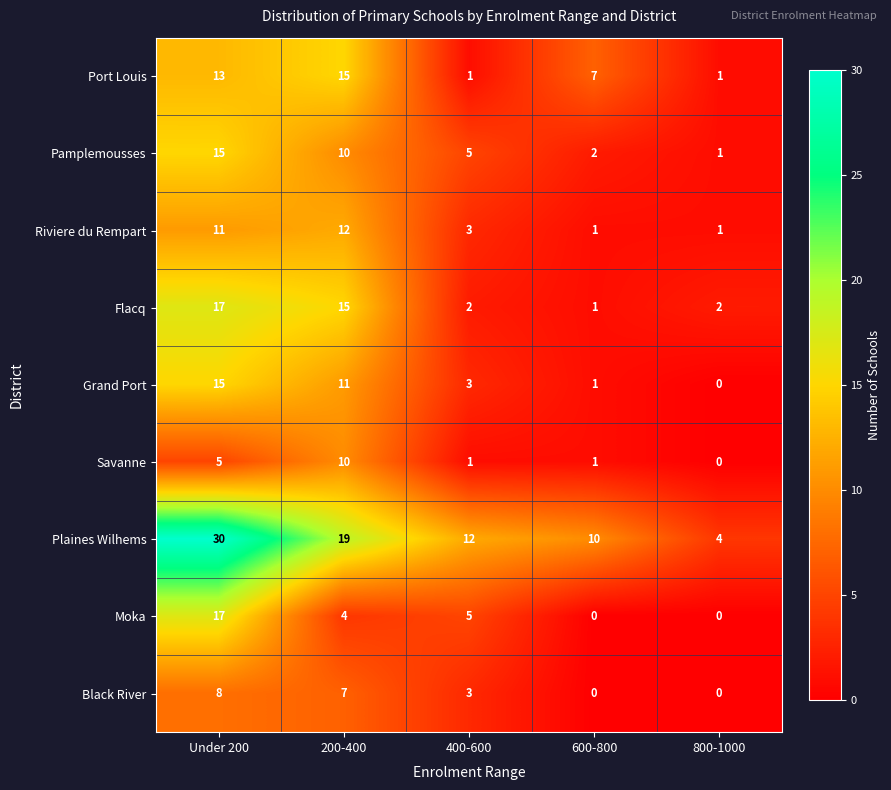

What is the difference between the highest and lowest values at 800-1000?

4